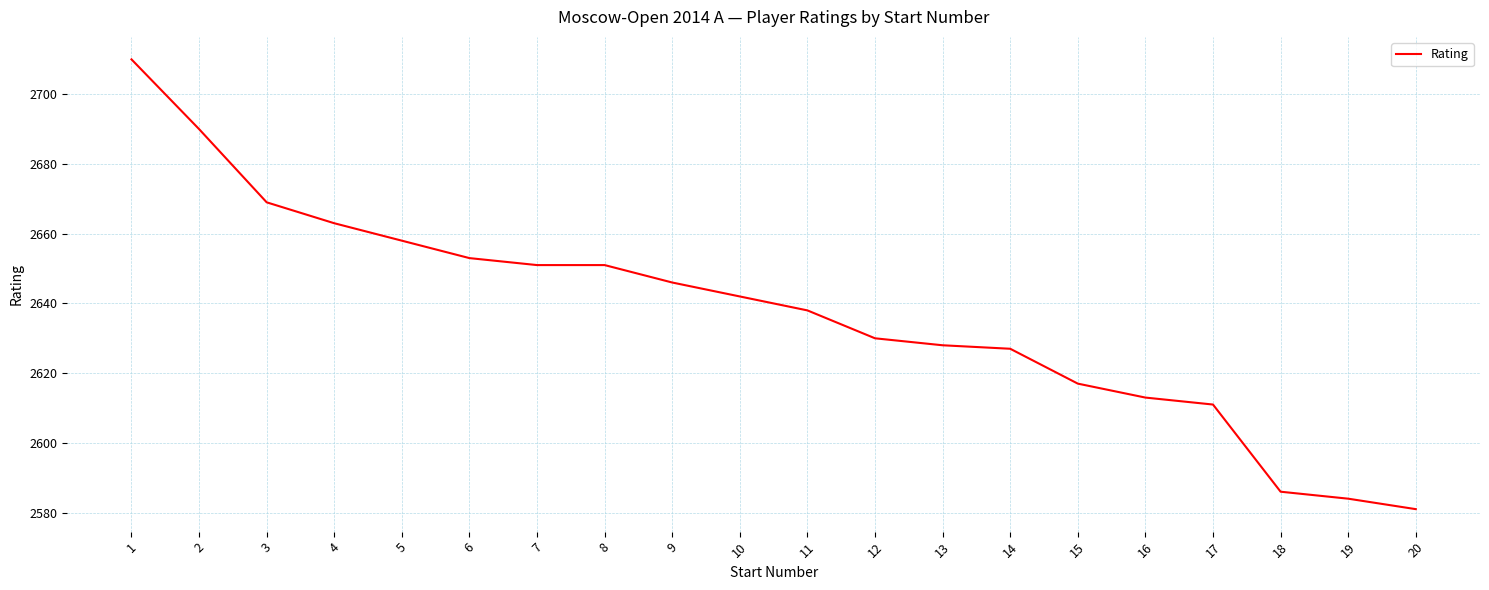

Between 20 and 16, which is larger?

16